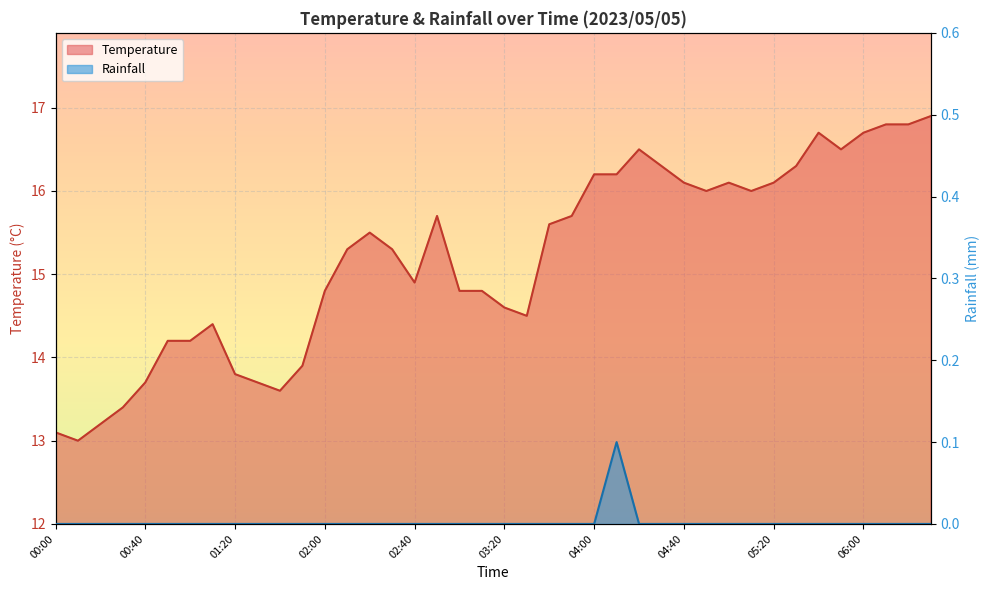

What is the spread (max minus min) of values at 03:40?

15.6